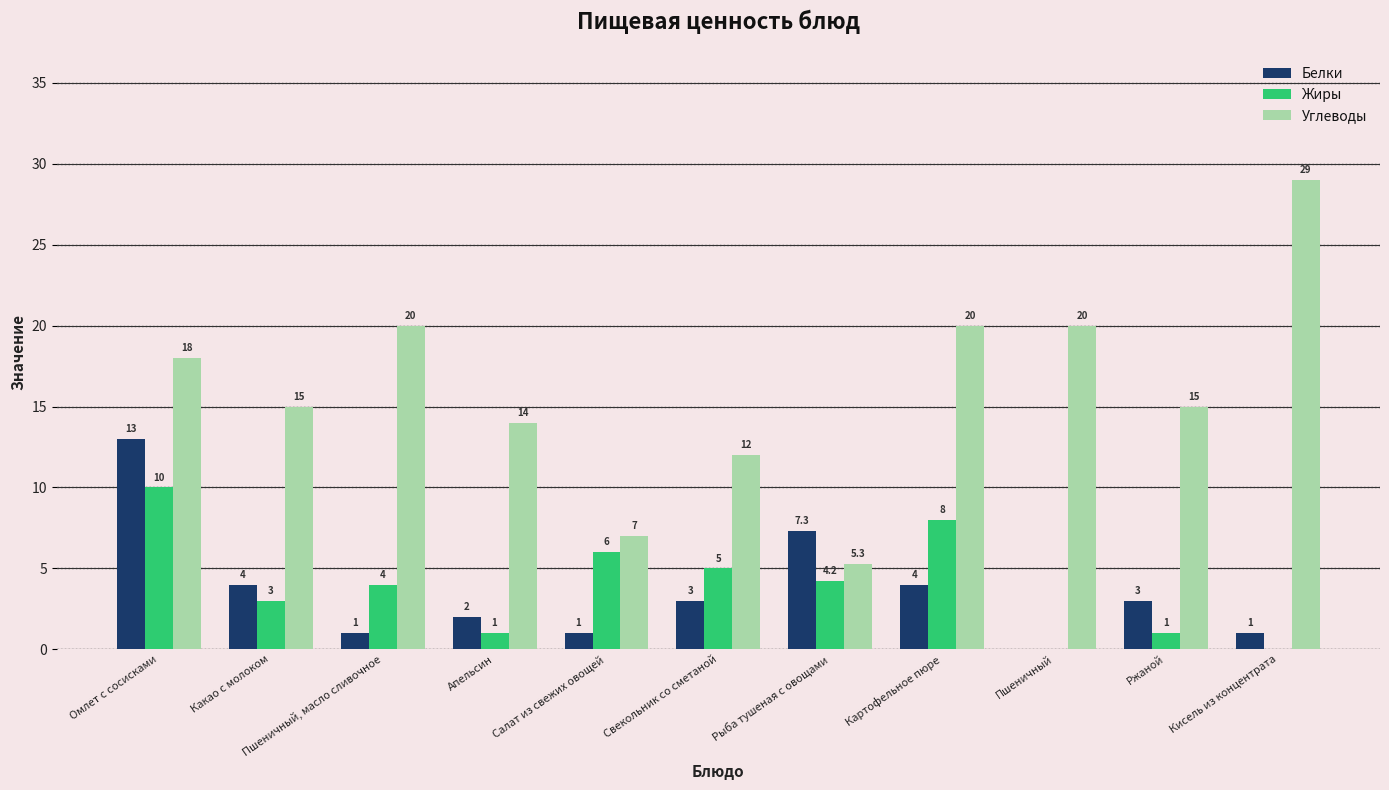

Between Свекольник со сметаной and Ржаной, which series saw the biggest shift?

Жиры